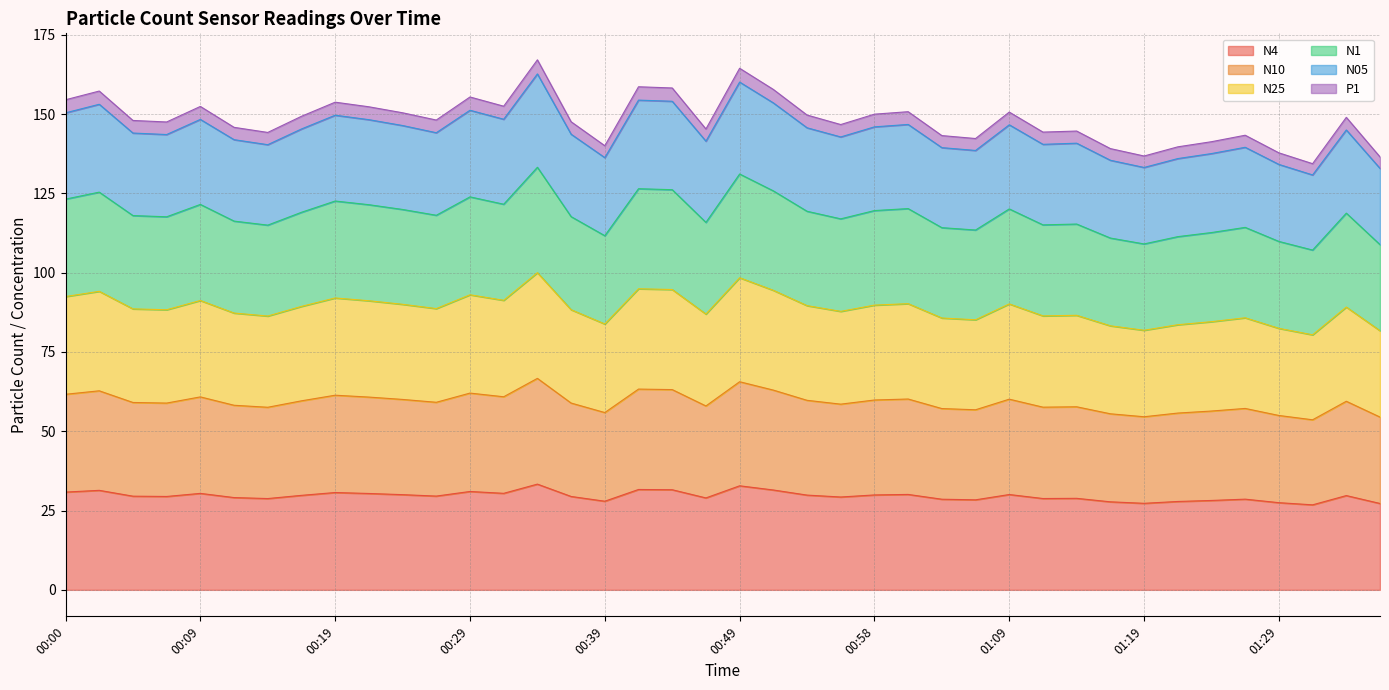

Between 00:44 and 01:26, which series saw the biggest shift?

N05